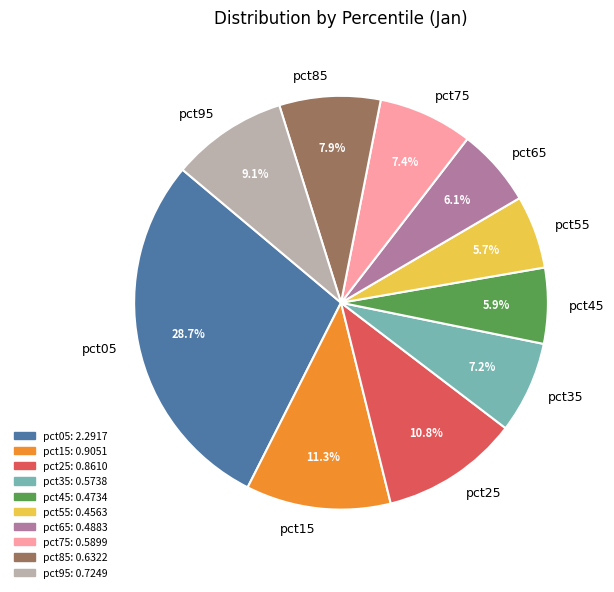

What percentage is the pct95 slice, to the nearest percent?

9%